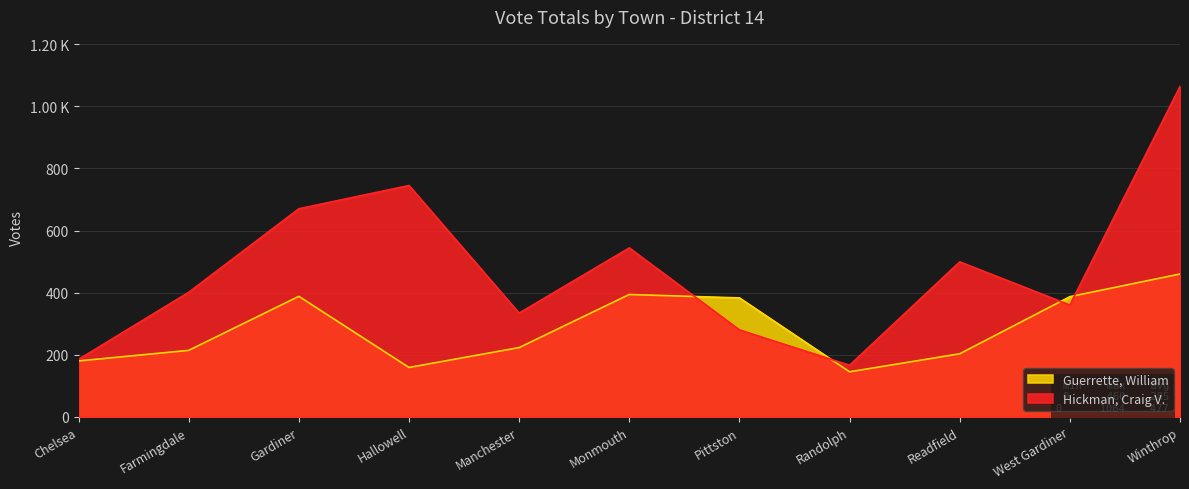

What is the difference between the Guerrette, William values at Farmingdale and Gardiner?

174